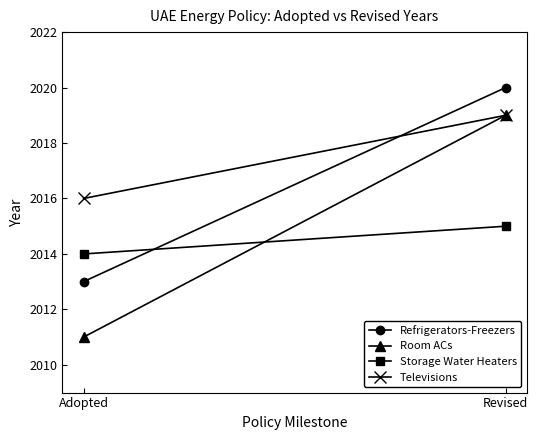

Where is Room ACs nearest to the value 2015?

Adopted